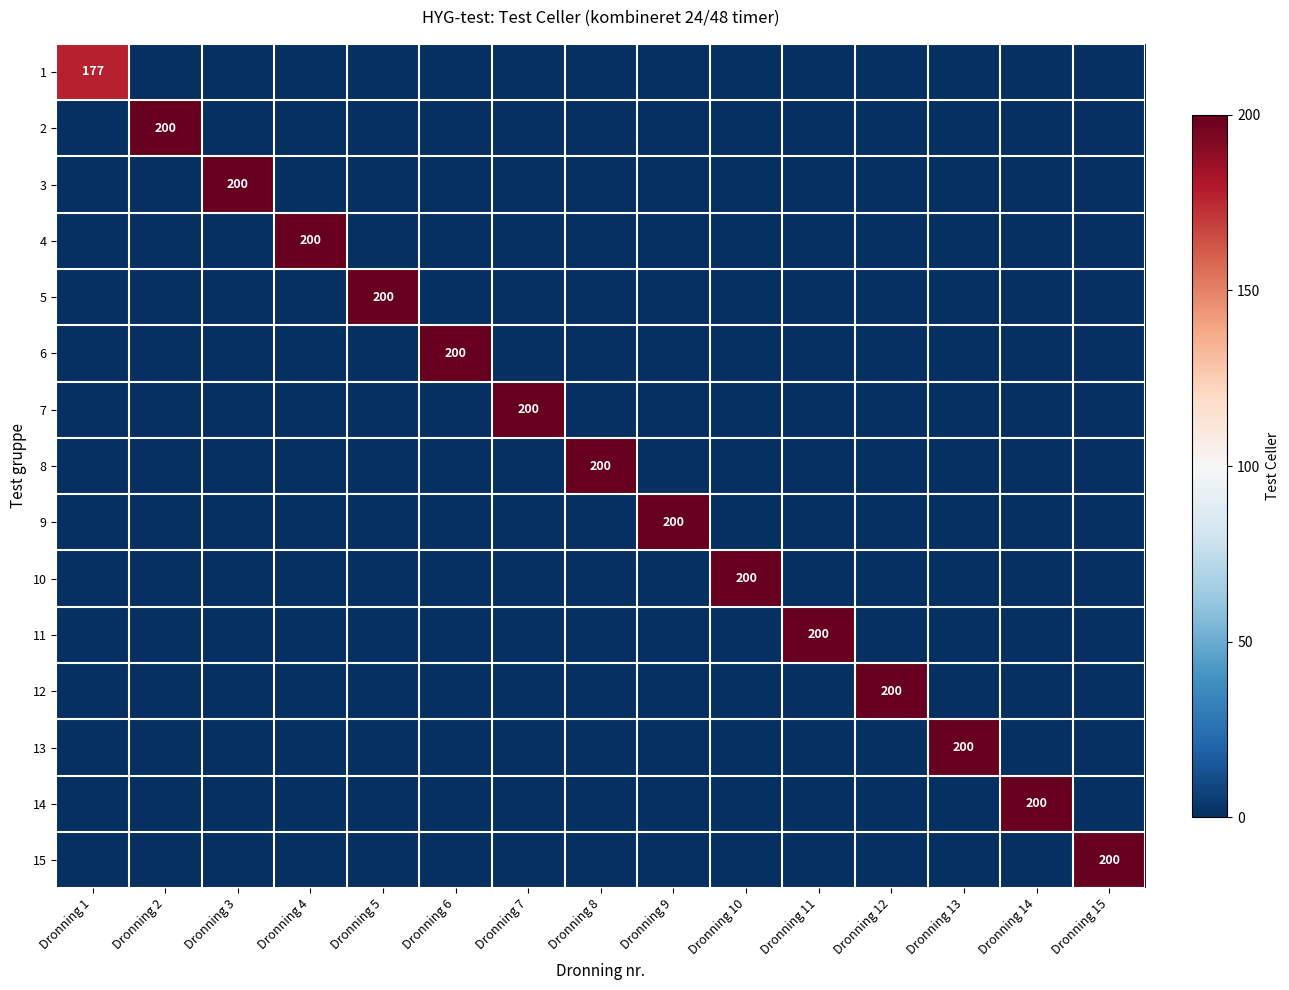

The 15 series shows 291 at Dronning 15. True or false?

False